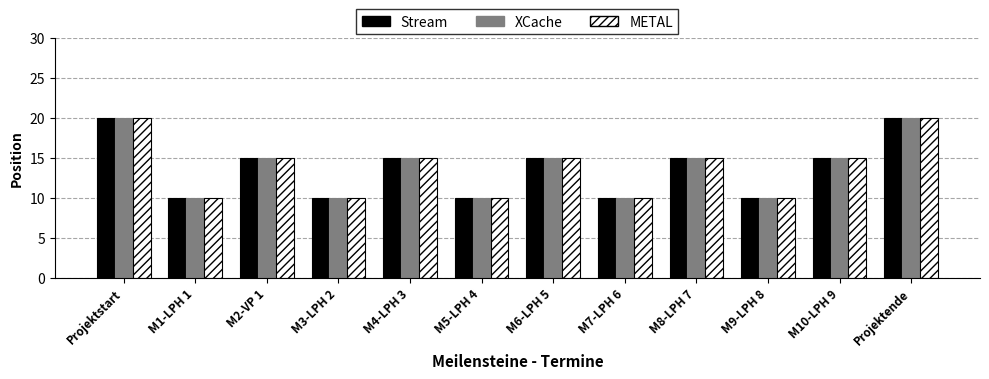

What is the highest value of the XCache series?

20